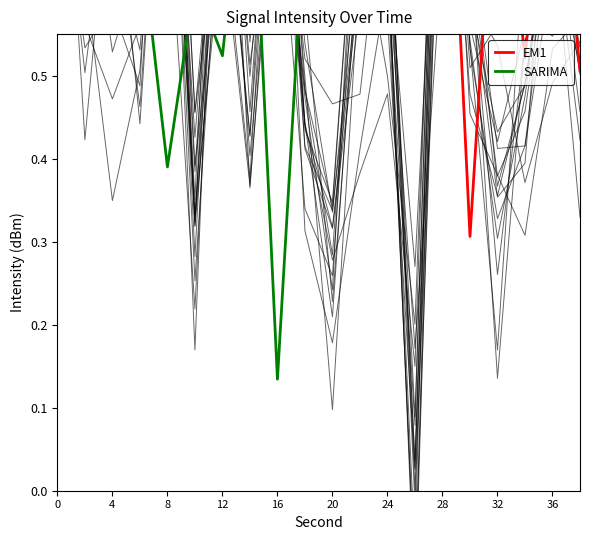

How many times do EM1 and SARIMA cross each other?

9